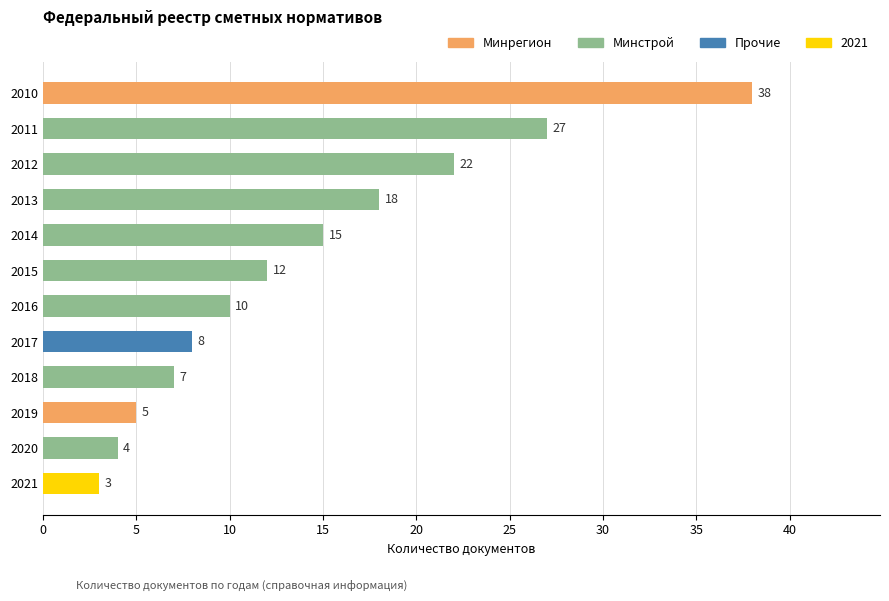

Reading bottom to top, transcribe all the data shown in this chart.

3	4	5	7	8	10	12	15	18	22	27	38